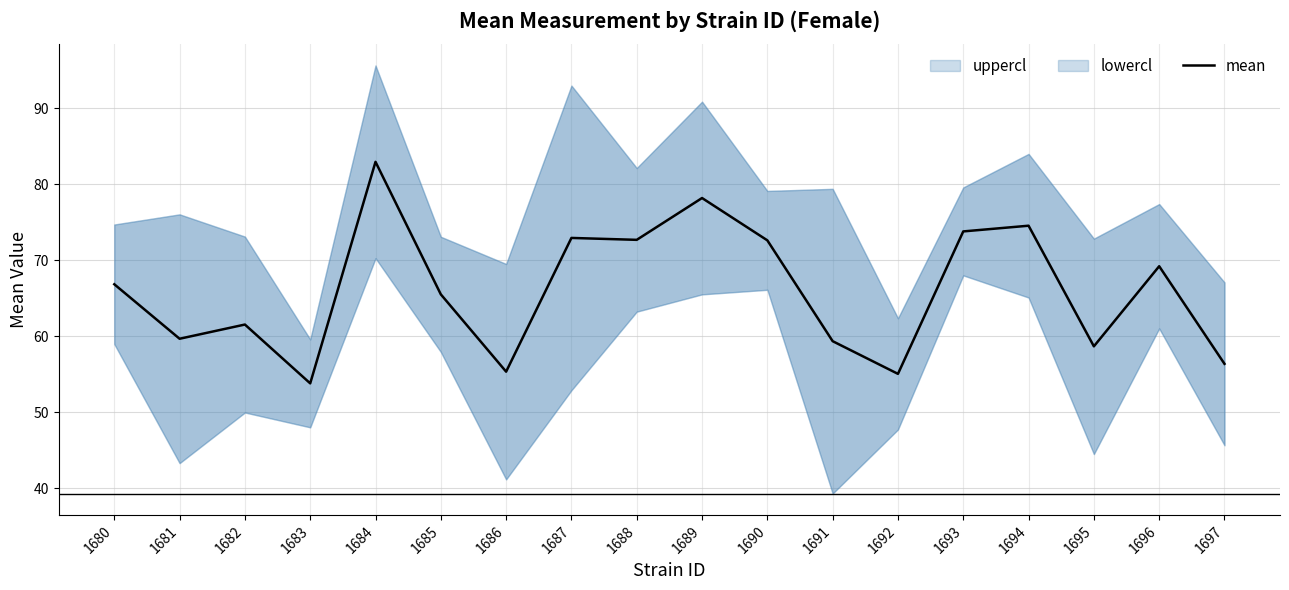

How many data points are less than 66?

9